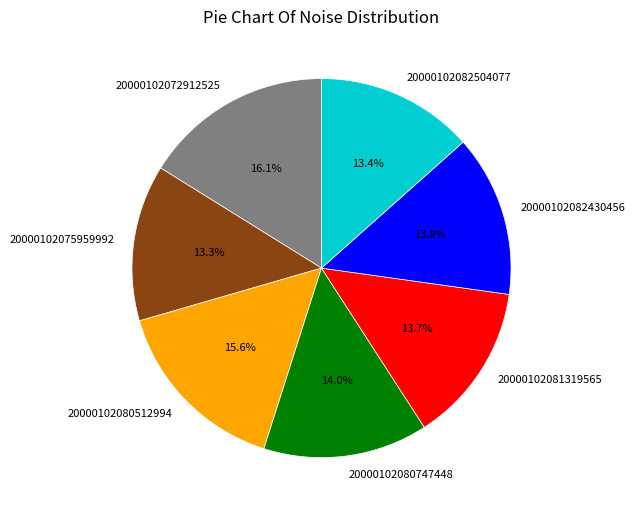

What is the ratio of the value at 20000102080747448 to the value at 20000102082504077?

1.0